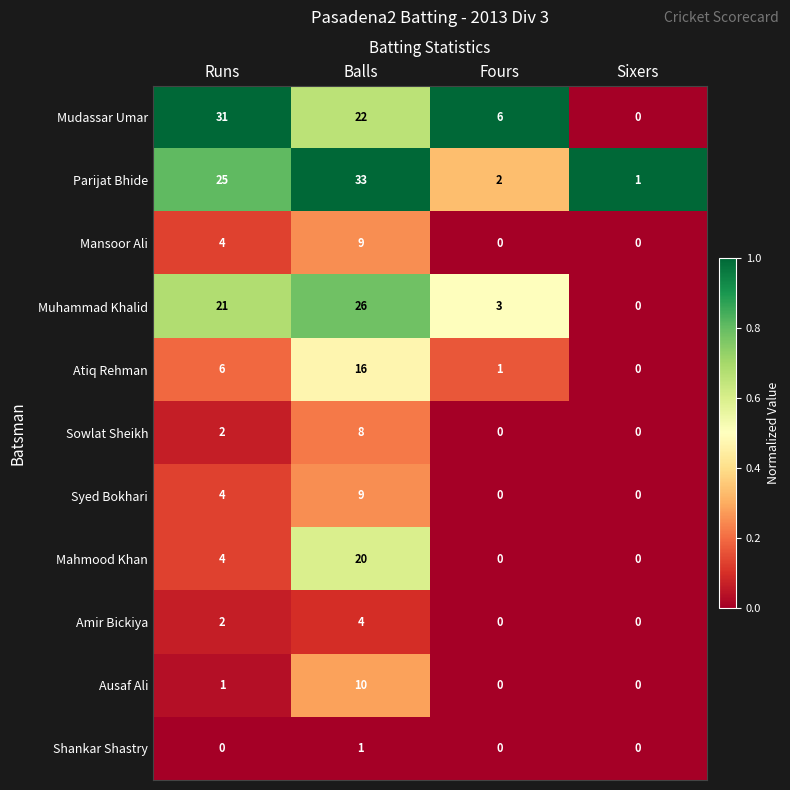

At which label does Parijat Bhide reach its peak?

Balls